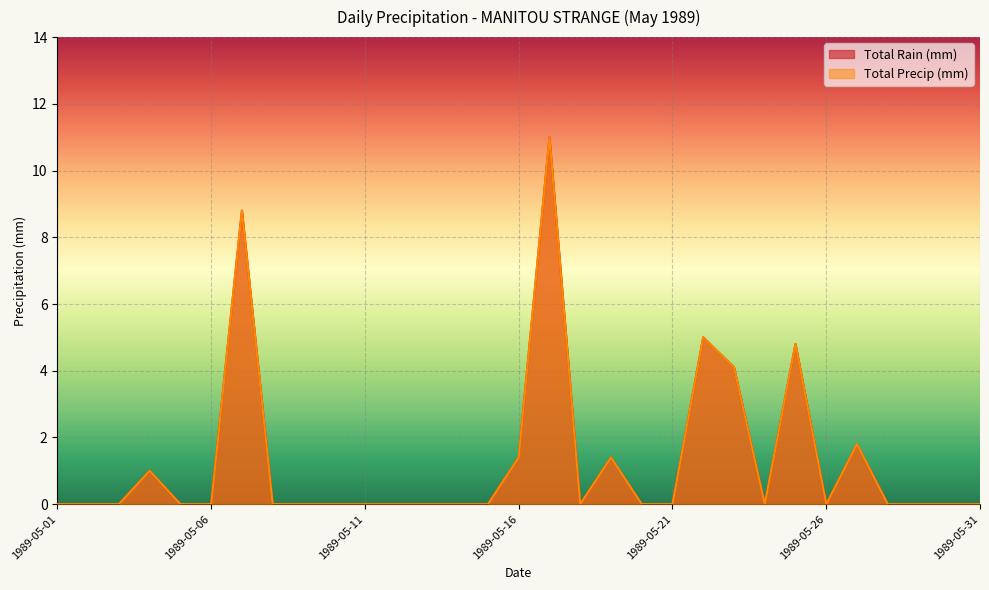

How many values in Total Rain (mm) are above zero?

9